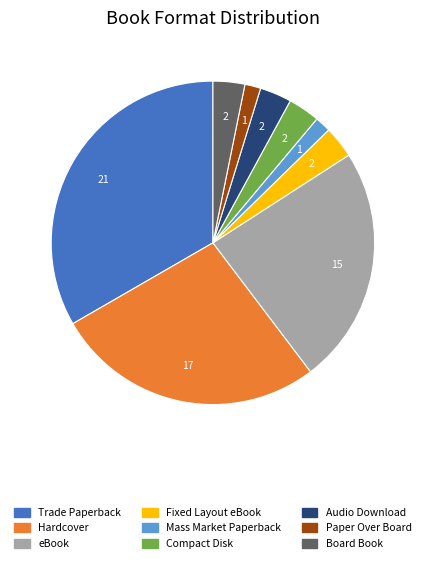

What is the ratio of the value at Compact Disk to the value at Trade Paperback?

0.1